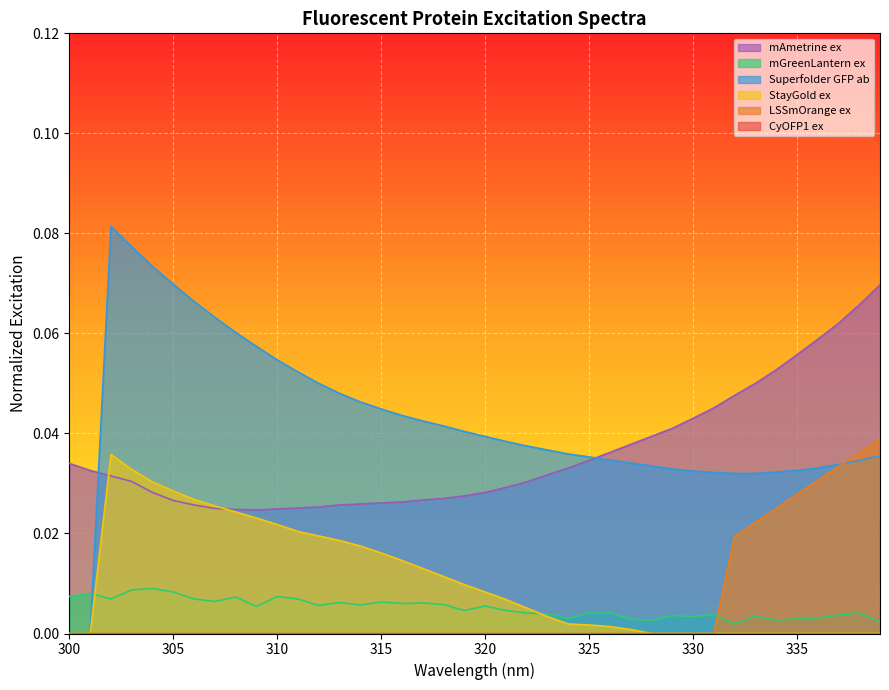

What is the maximum value shown in the chart?

0.1